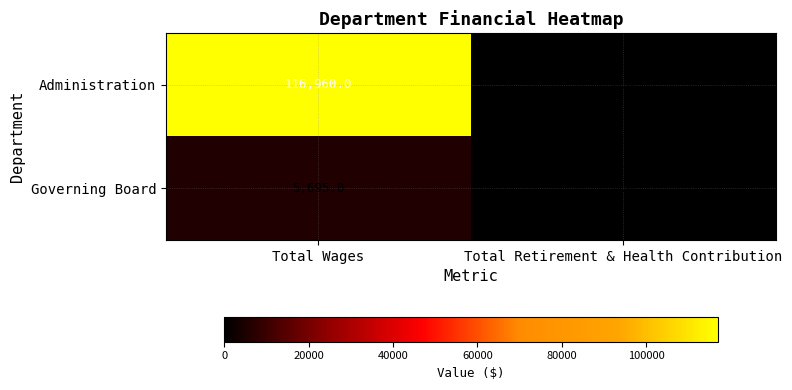

What is the average value of the Governing Board series?

2848